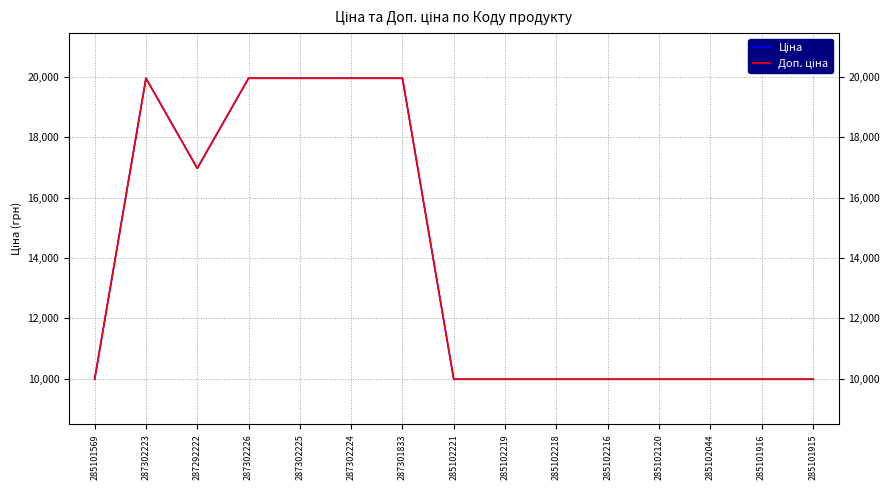

In Ціна, how many points are lower than both neighbors (excluding endpoints)?

1